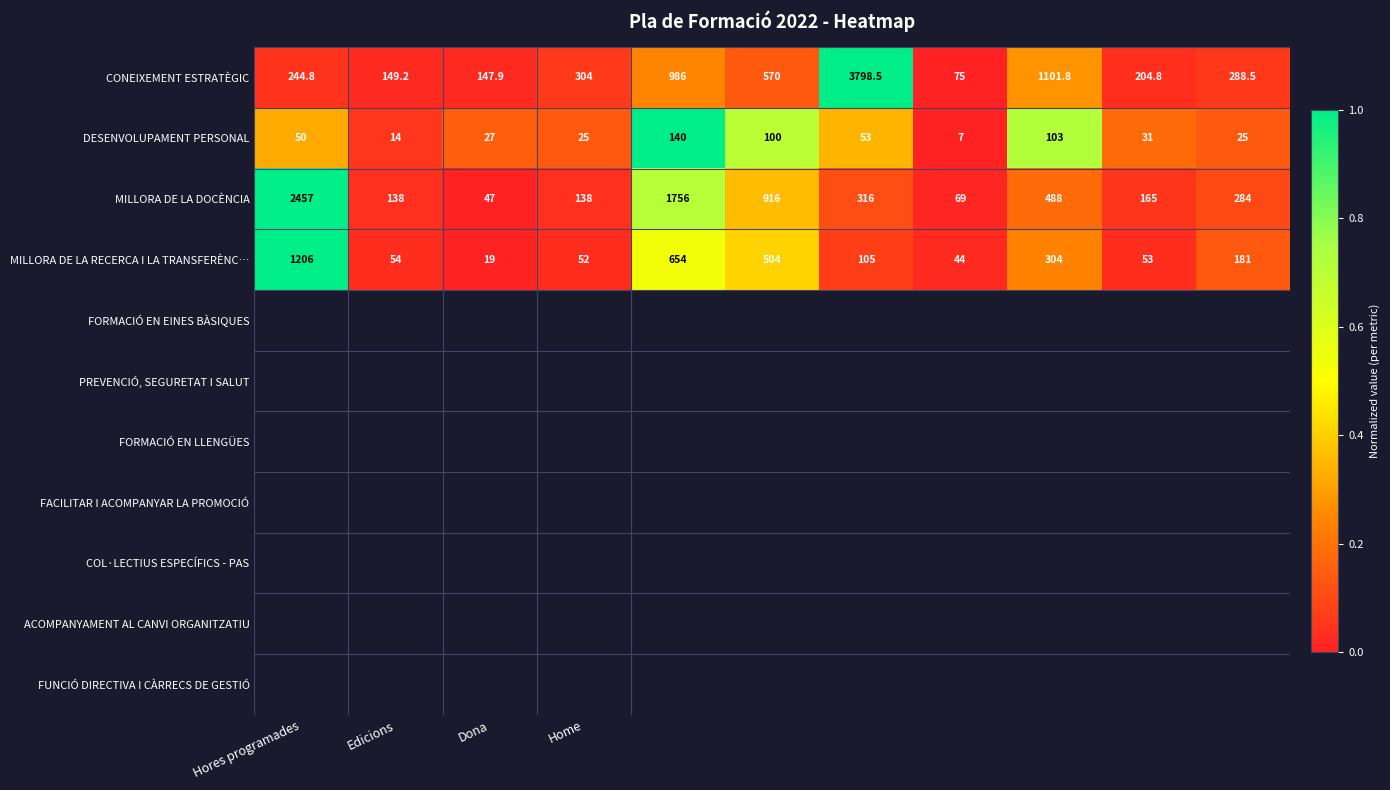

List the series in order of their peak value, highest first.

CONEIXEMENT ESTRATÈGIC, MILLORA DE LA DOCÈNCIA, MILLORA DE LA RECERCA I LA TRANSFERÈNC…, DESENVOLUPAMENT PERSONAL